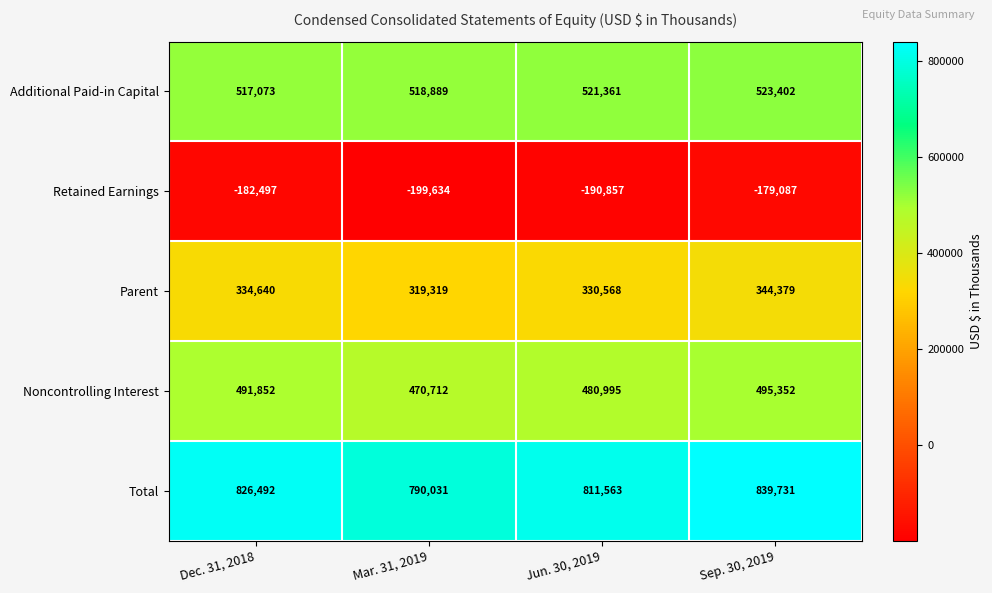

What is the approximate value of Parent at Sep. 30, 2019, to the nearest 50?

344400